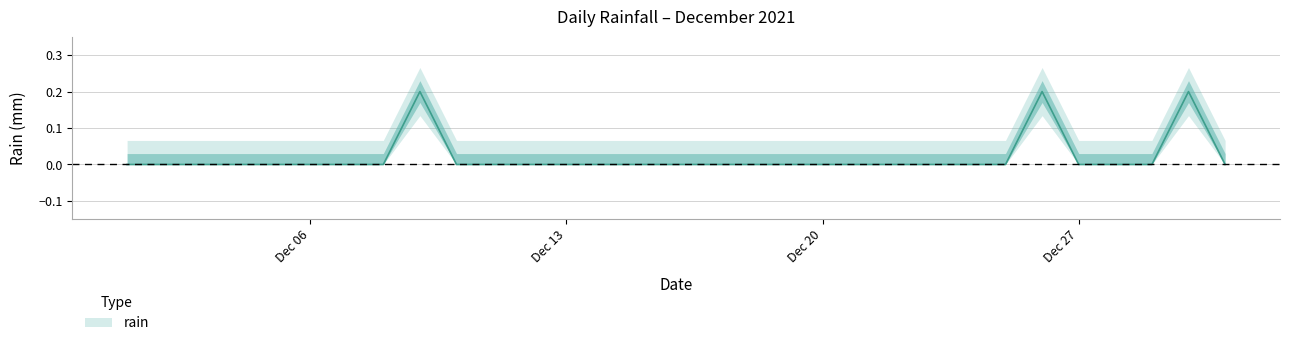

True or false: the data shows 0.1 at 2021-12-30.

False